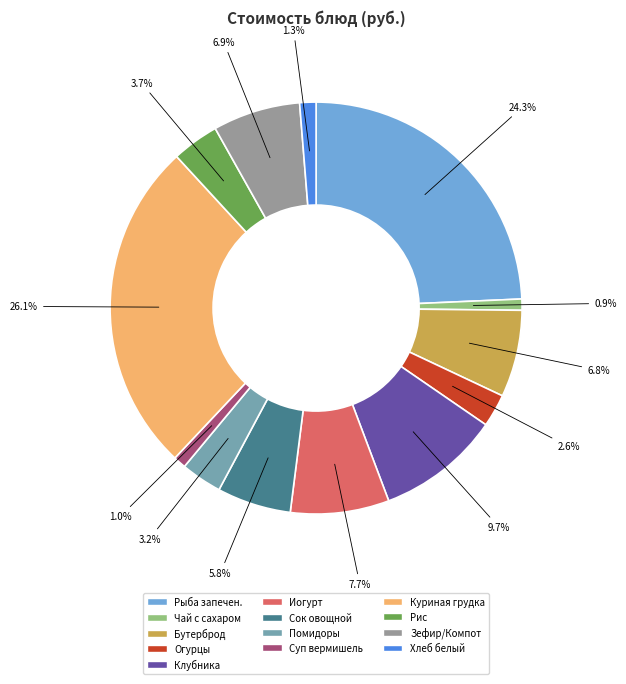

What percentage is NOT represented by Куриная грудка?

73.9%